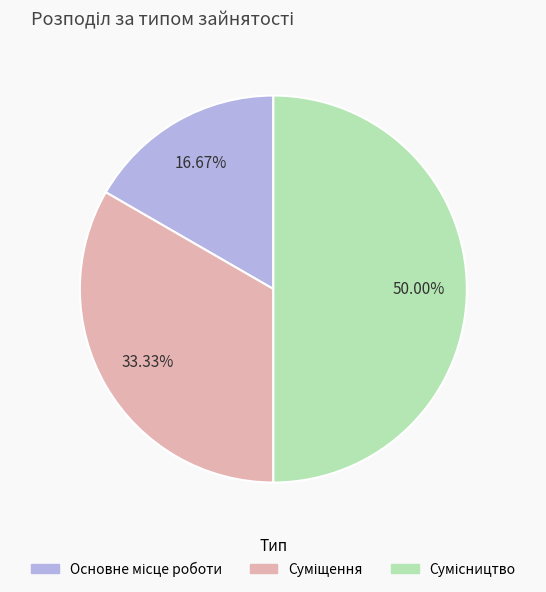

How many slices are in this pie chart?

3